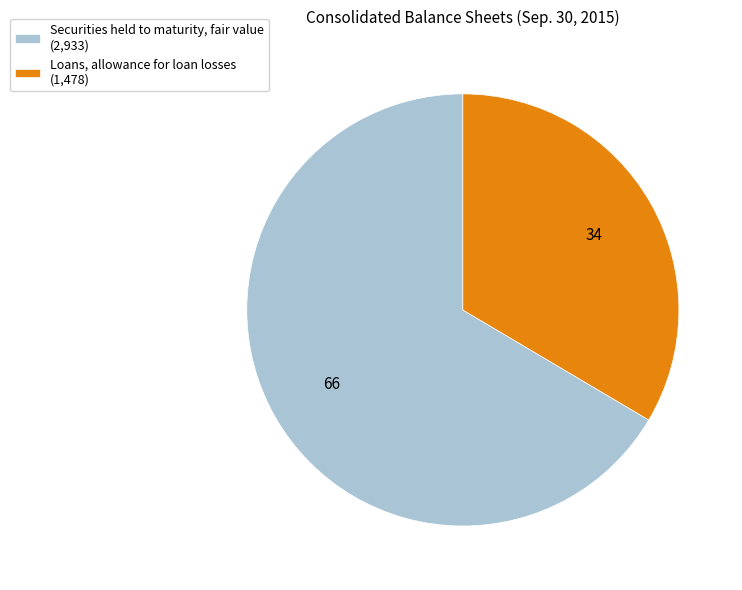

Approximately how many times larger is the value at Loans, allowance for loan losses (1,478) compared to Securities held to maturity, fair value (2,933)?

0.5